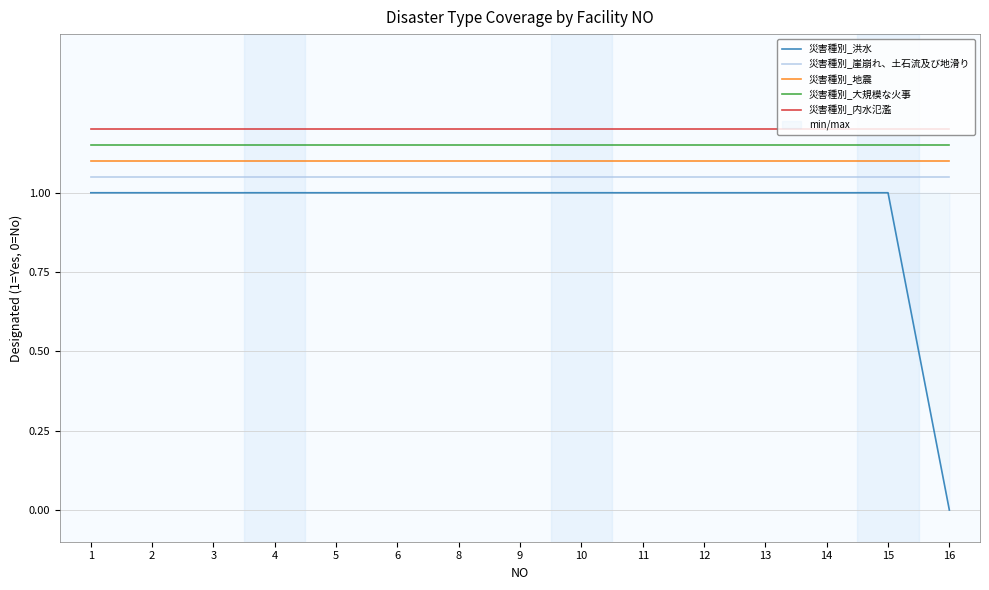

At which category is the sum across all series the highest?

1